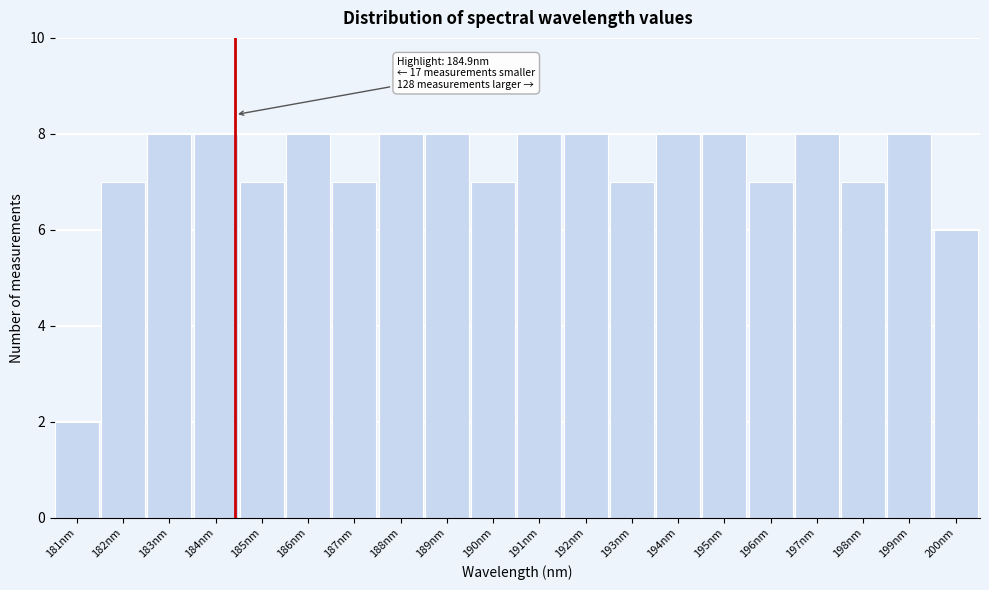

Reading left to right, transcribe all the data shown in this chart.

181nm=2	182nm=7	183nm=8	184nm=8	185nm=7	186nm=8	187nm=7	188nm=8	189nm=8	190nm=7	191nm=8	192nm=8	193nm=7	194nm=8	195nm=8	196nm=7	197nm=8	198nm=7	199nm=8	200nm=6